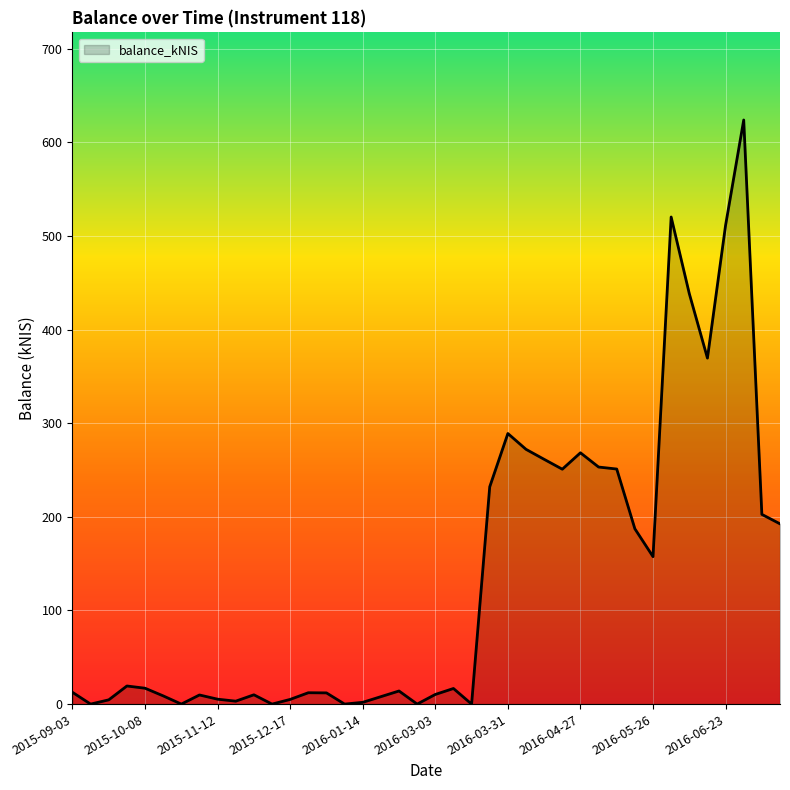

What is the maximum value shown in the chart?

624.0